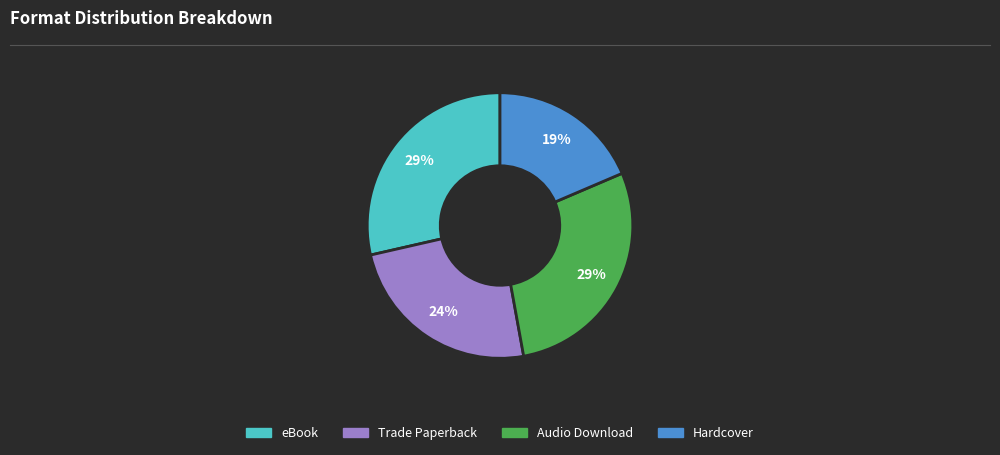

Do Audio Download and Hardcover together represent more than half of the pie?

No